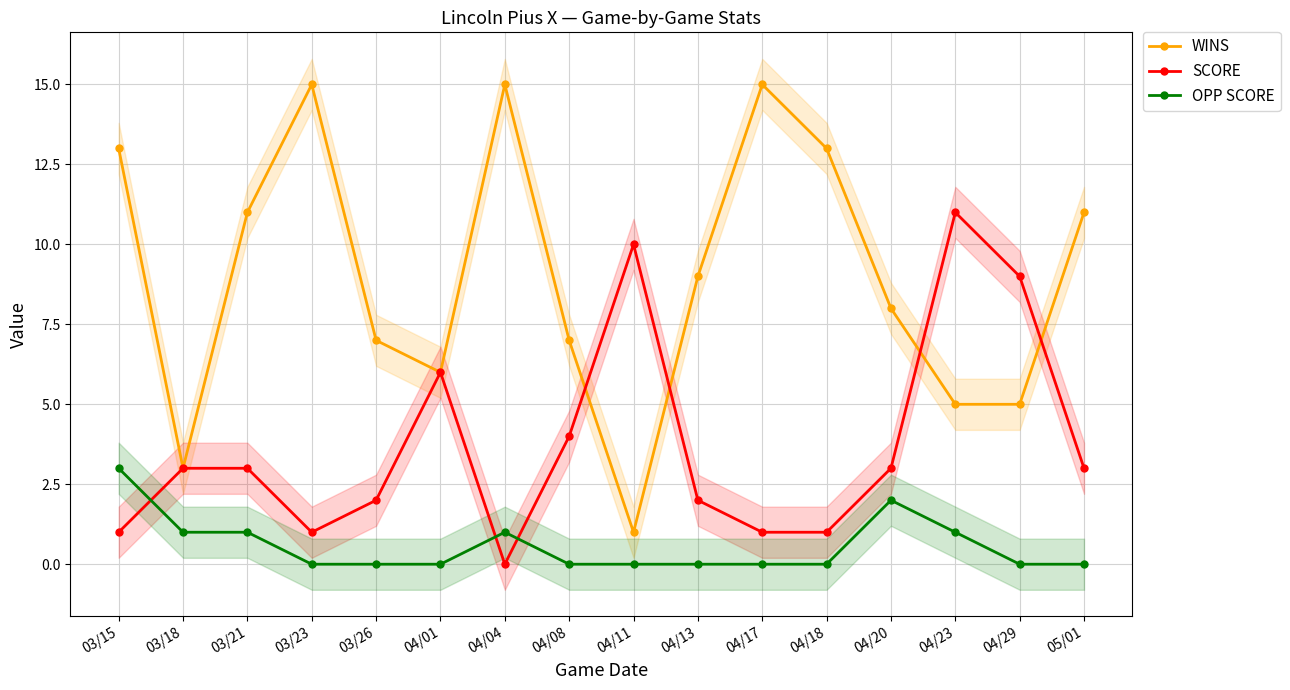

List the series in order of their peak value, highest first.

WINS, SCORE, OPP SCORE